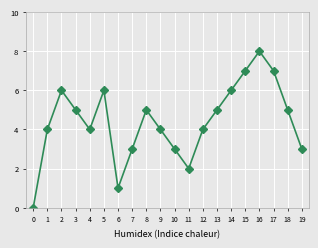

Approximately how many times larger is the value at 13 compared to 7?

1.7